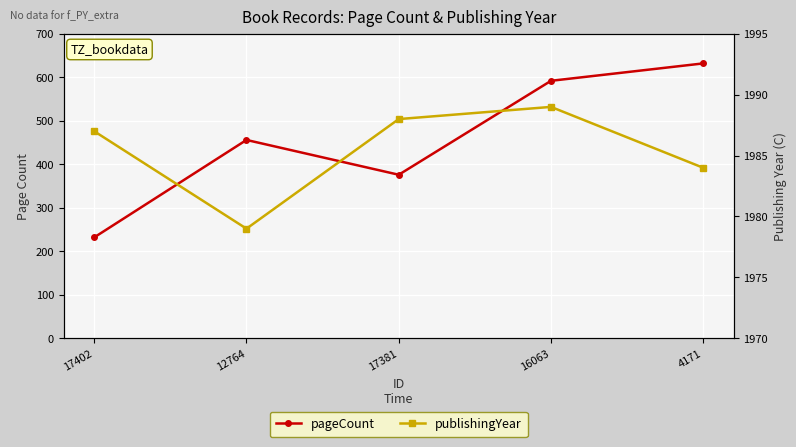

True or false: pageCount and publishingYear intersect in this chart.

False